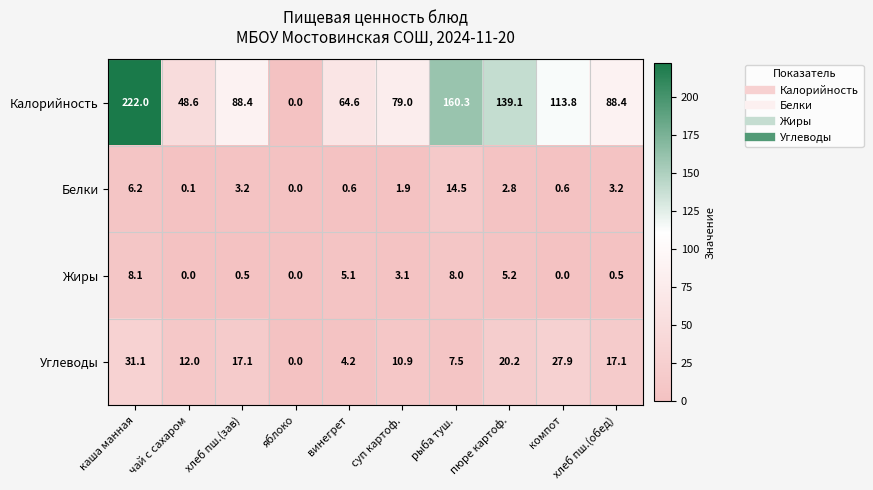

The value of Углеводы at чай с сахаром is 18.3. True or false?

False